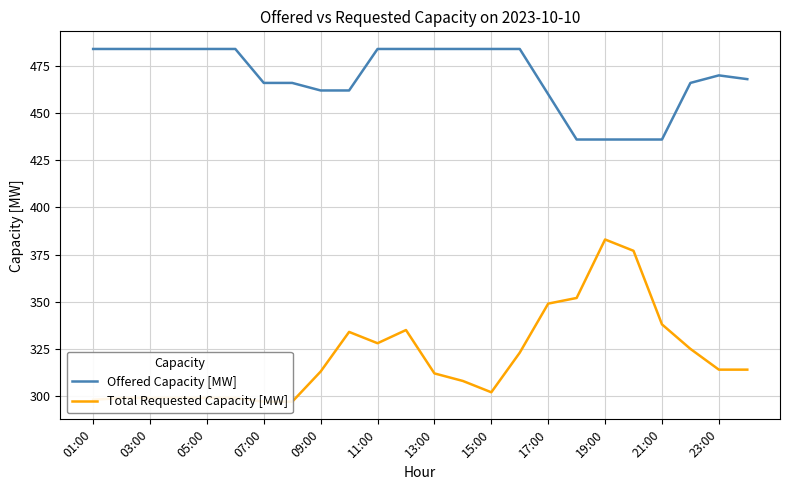

Which series has the largest total across all categories?

Offered Capacity [MW]